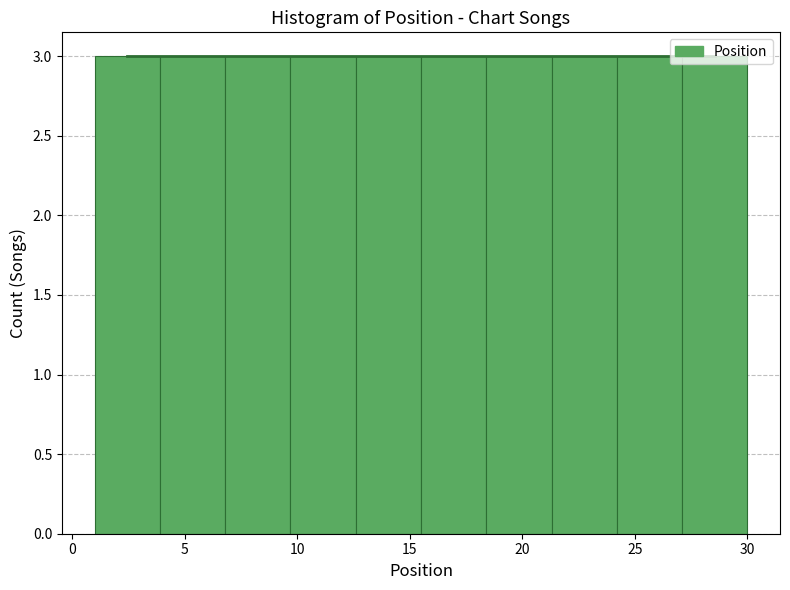

Reading left to right, list every bar in this chart as the range it spans on the x-axis followed by its height. Neither the bar edges nor the heights are printed on the chart, so give them approximately, as read against the axes.

1.0 to 3.9: 3
3.9 to 6.8: 3
6.8 to 9.7: 3
9.7 to 12.6: 3
12.6 to 15.5: 3
15.5 to 18.4: 3
18.4 to 21.3: 3
21.3 to 24.2: 3
24.2 to 27.1: 3
27.1 to 30.0: 3